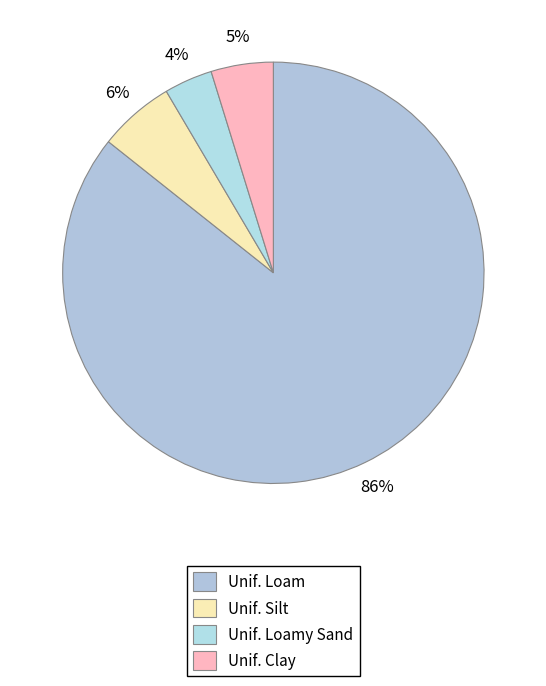

Count the number of slices in the pie.

4